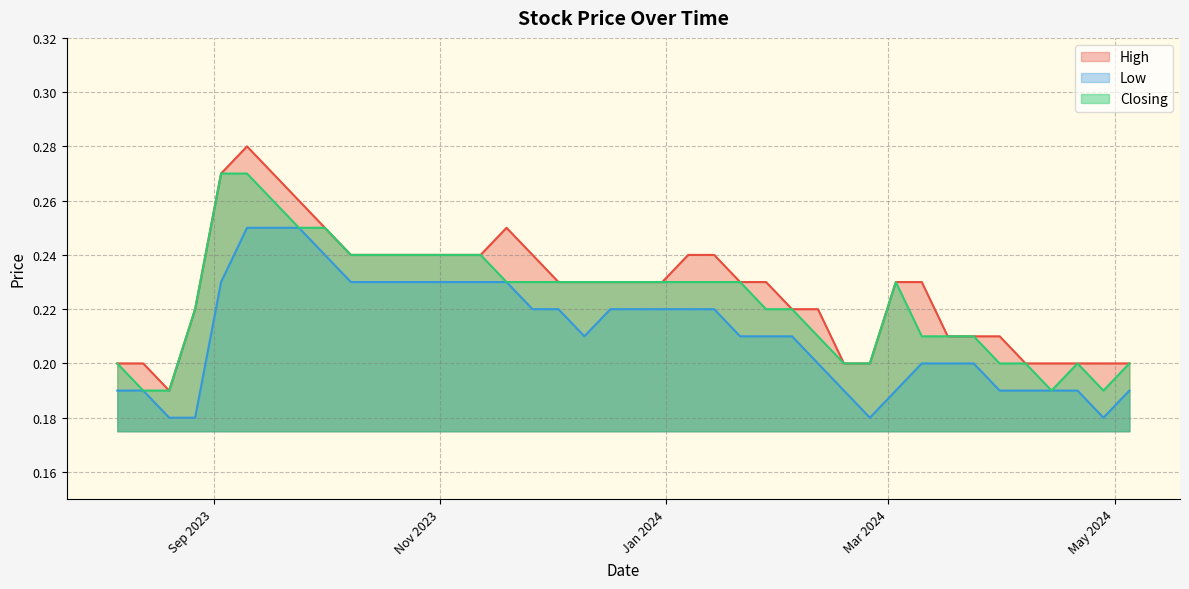

How many Closing values are between 0 and 1?

40